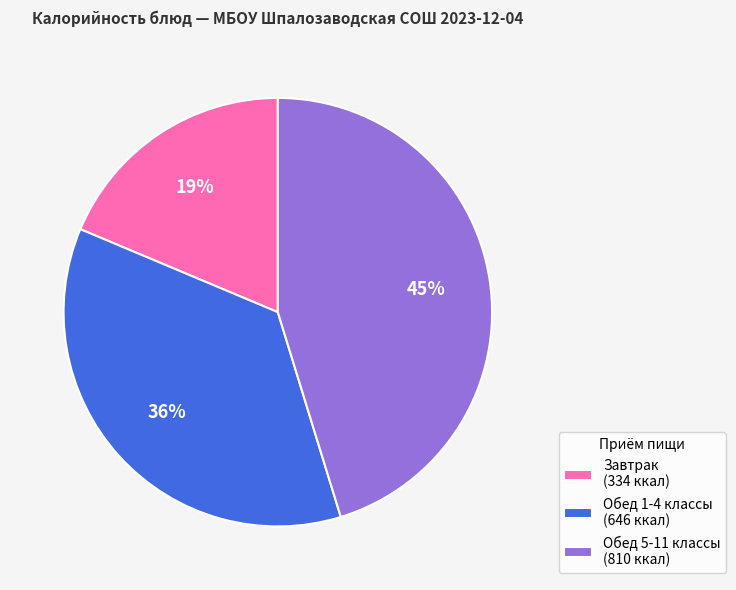

What percentage is the Обед 1-4 классы (646 ккал) slice, to the nearest percent?

36%